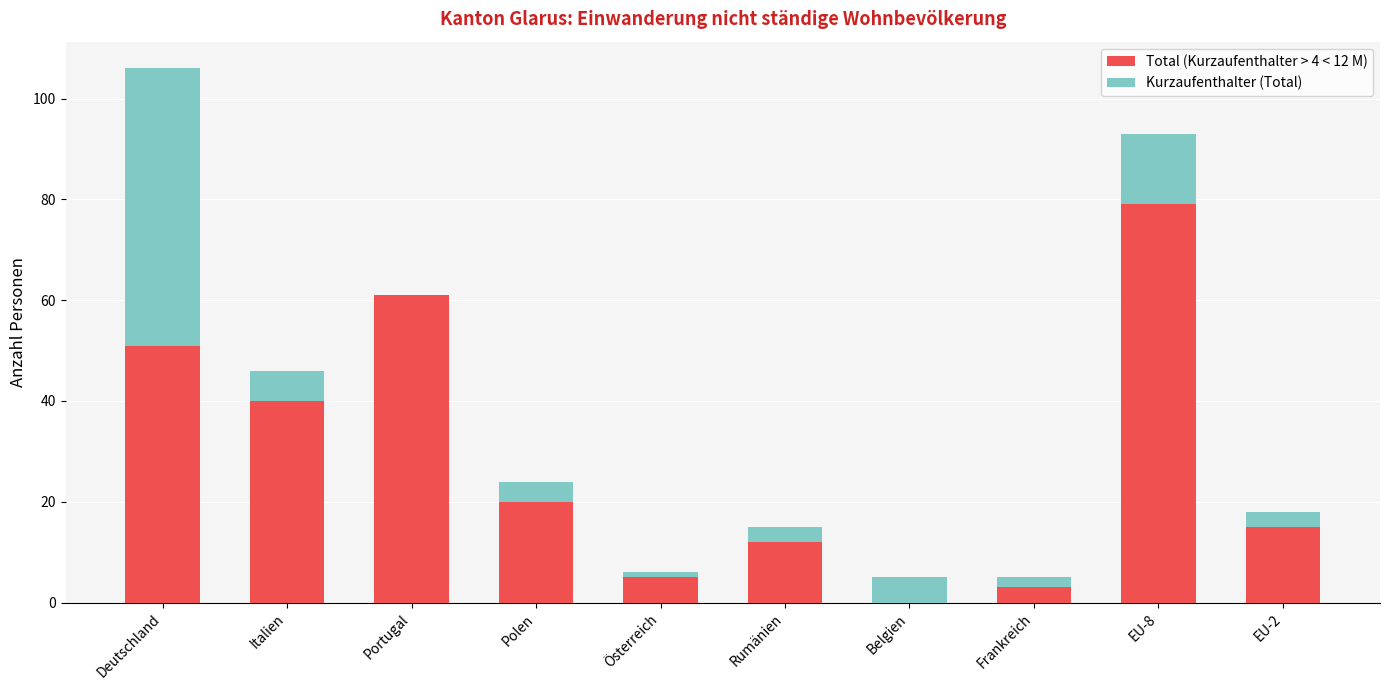

What is the total value across all series at Rumänien?

15